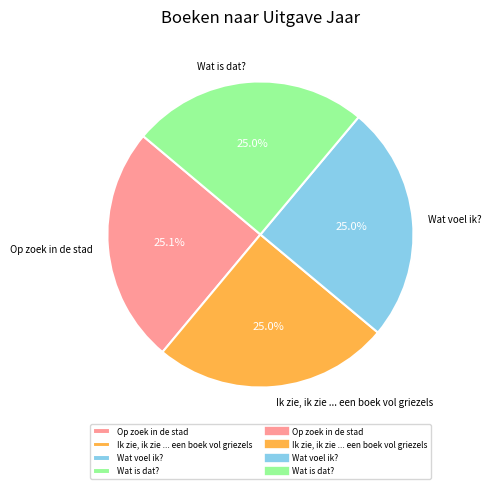

What portion of the pie excludes Wat is dat??

75.0%